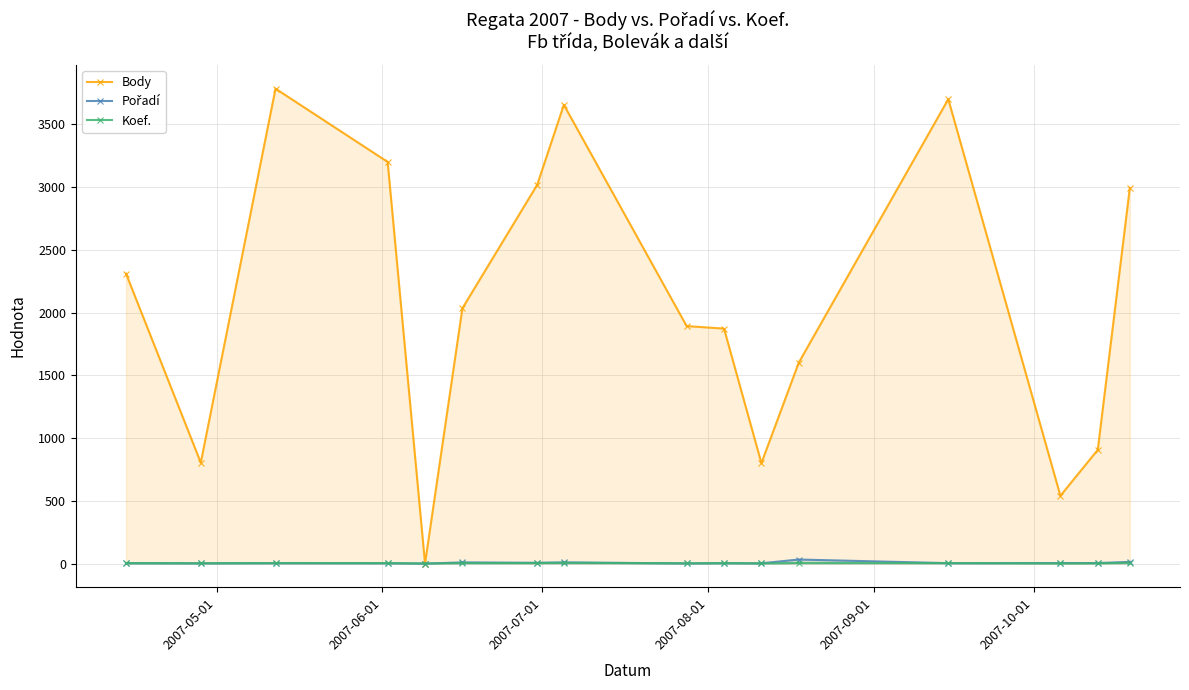

True or false: Pořadí and Body cross at least once.

False